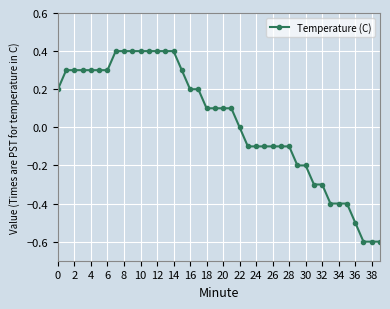

What is the smallest value displayed?

-0.6